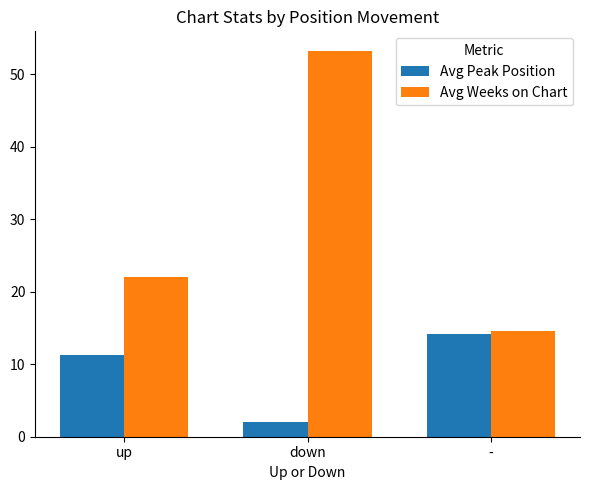

What is the difference between the highest and lowest values at -?

0.4